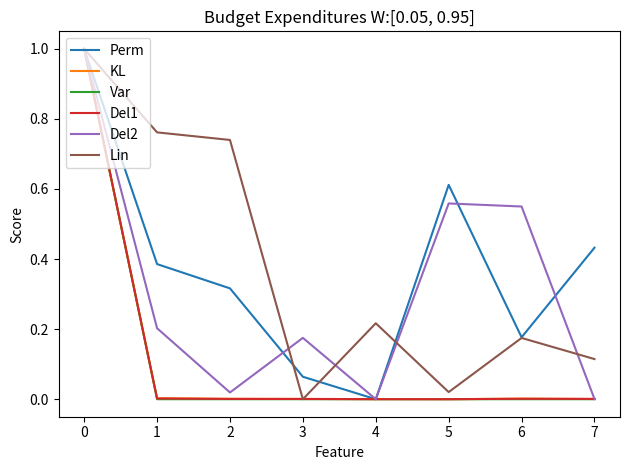

How many lines are shown in the chart?

6